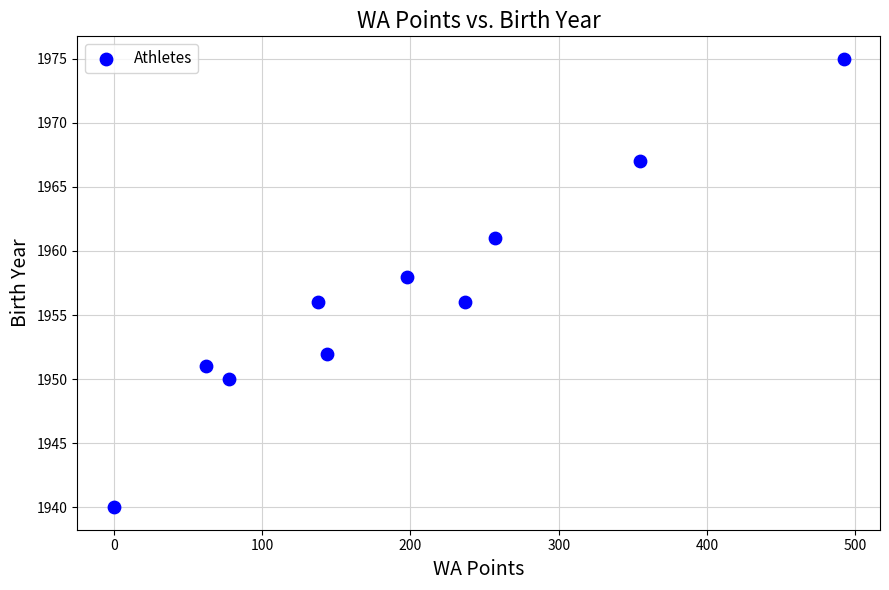

What is the average X value?

196